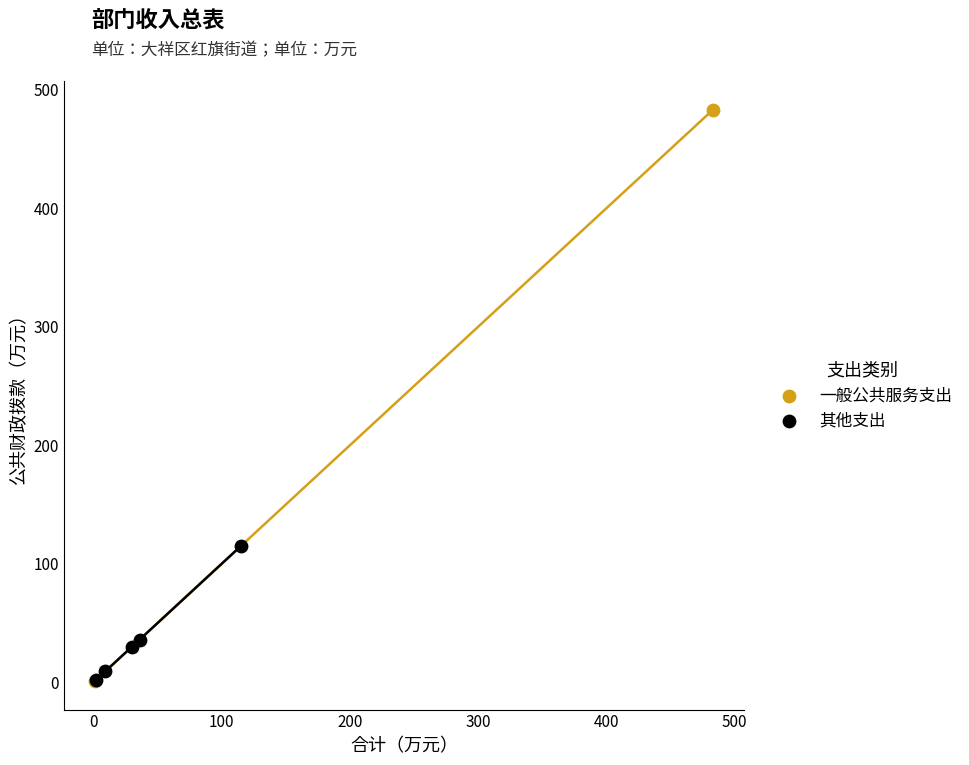

What are all the series names shown in the legend?

一般公共服务支出, 其他支出